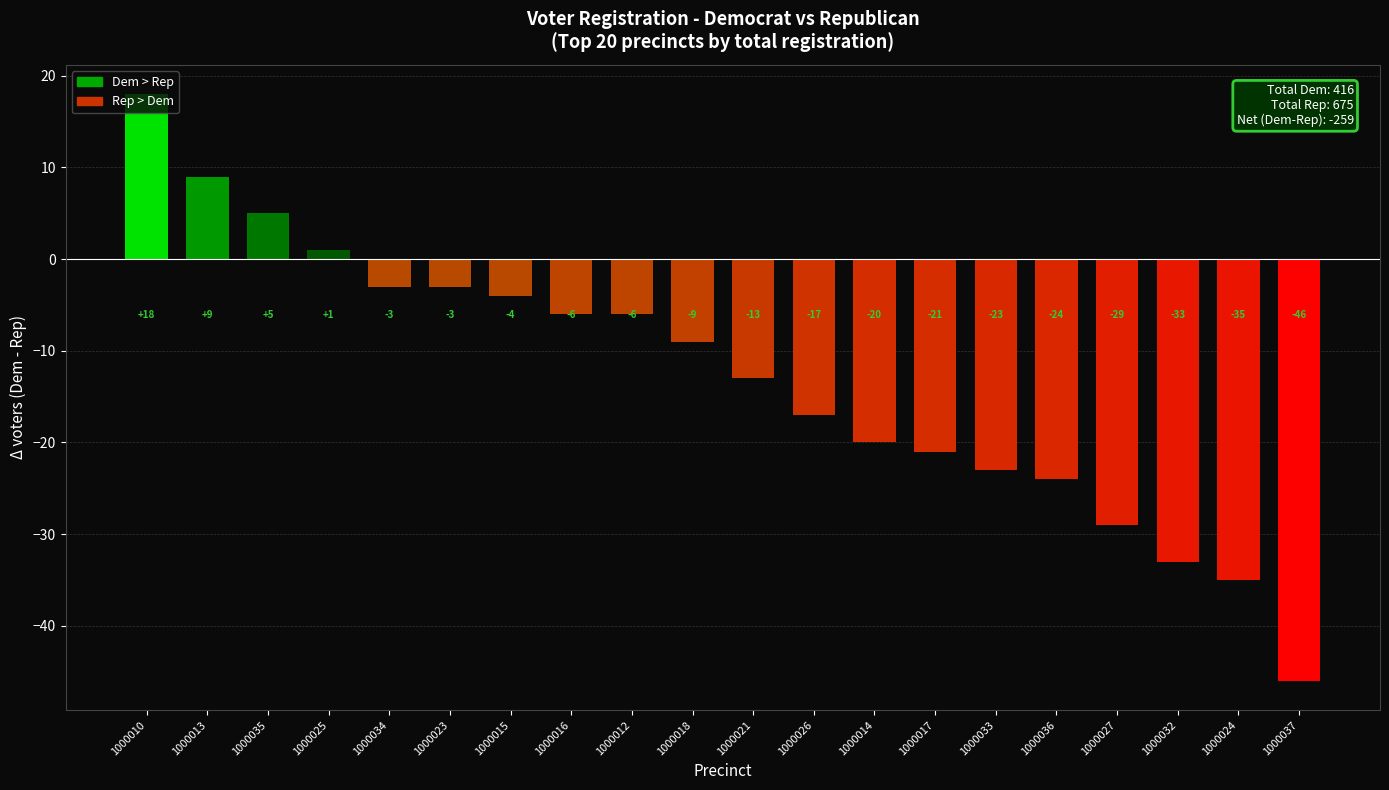

Are the bars grouped side by side (vs. stacked)?

No